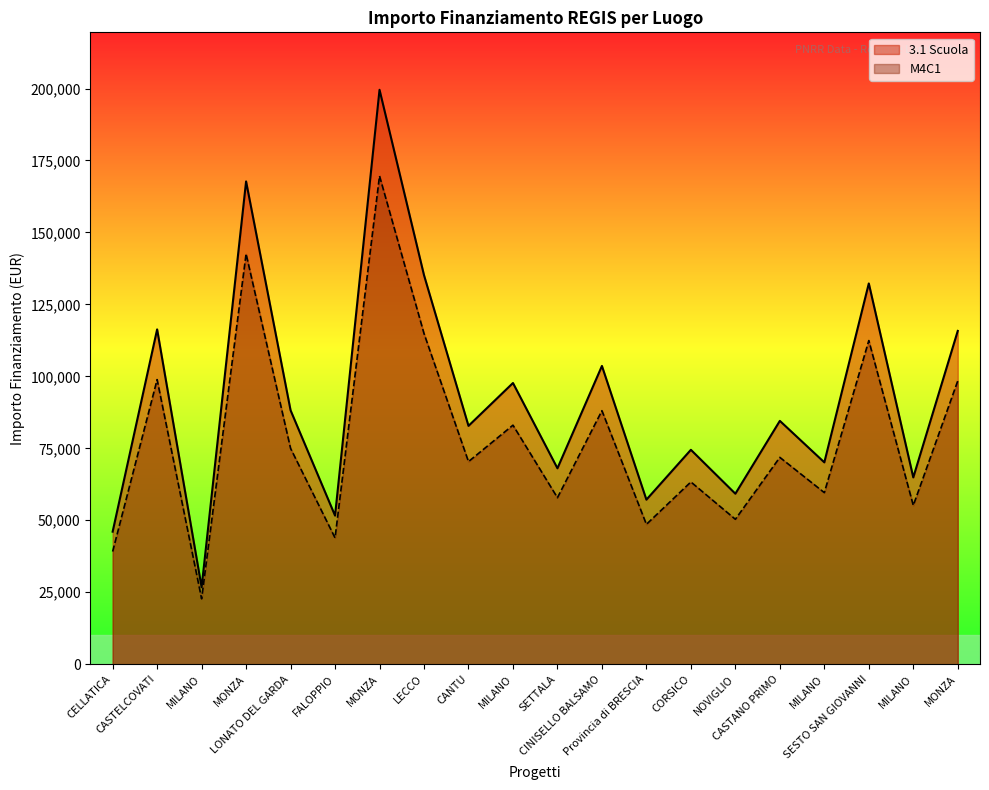

What is the label of the 14th point from the right?

MONZA